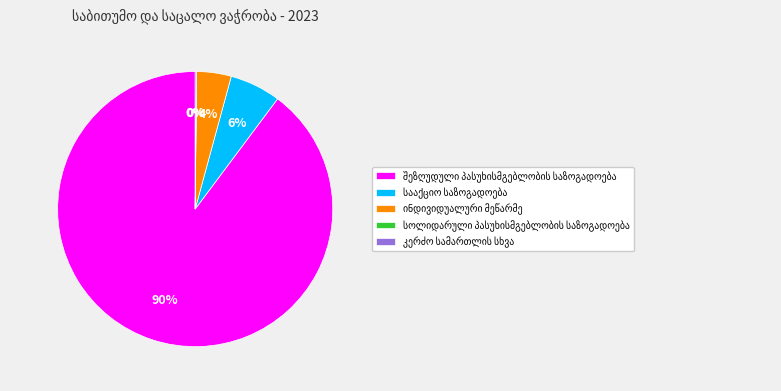

Is there a majority slice in this chart?

Yes